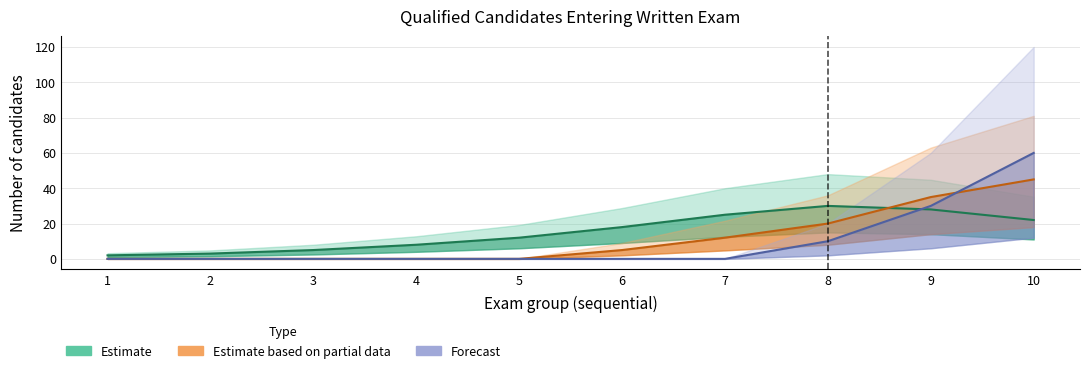

Rank the series by their maximum value, from highest to lowest.

Forecast, Estimate based on partial data, Estimate